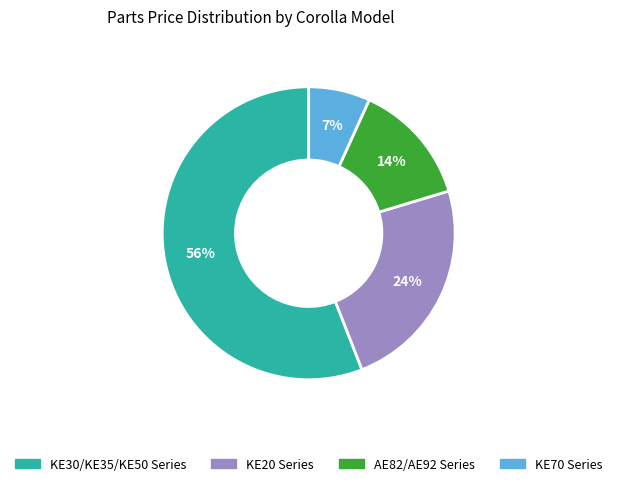

To the nearest percent, what is the average slice percentage?

25%